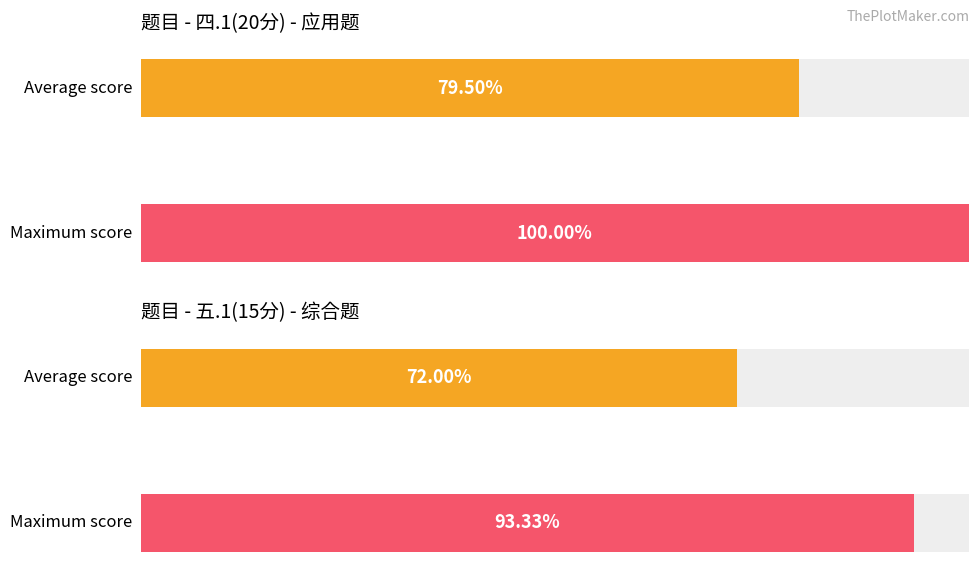

Rank the series by their maximum value, from highest to lowest.

四.1(20分), 五.1(15分)